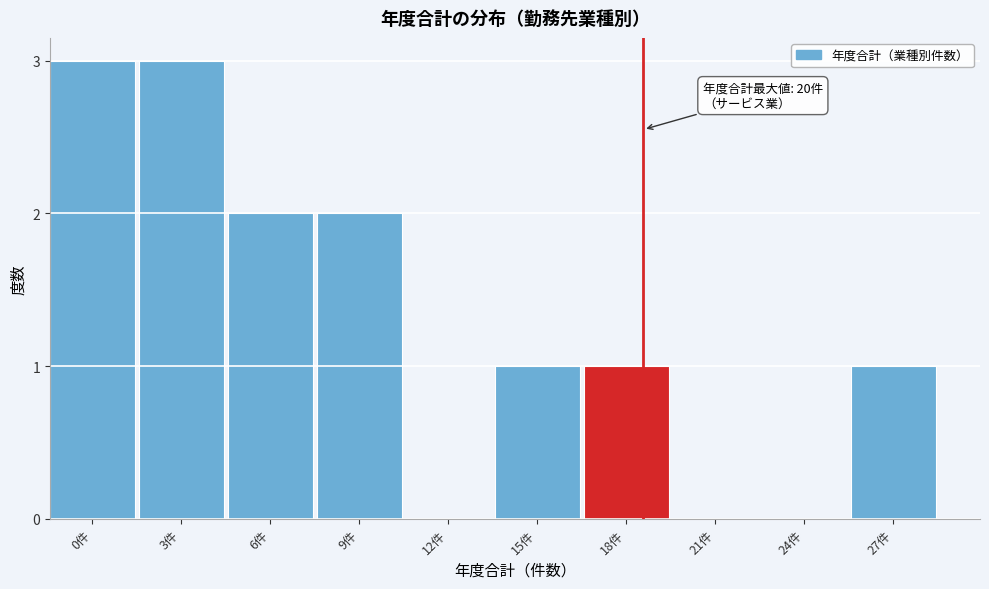

Reading right to left, list all the values displayed in this chart.

27件=1	24件=0	21件=0	18件=1	15件=1	12件=0	9件=2	6件=2	3件=3	0件=3